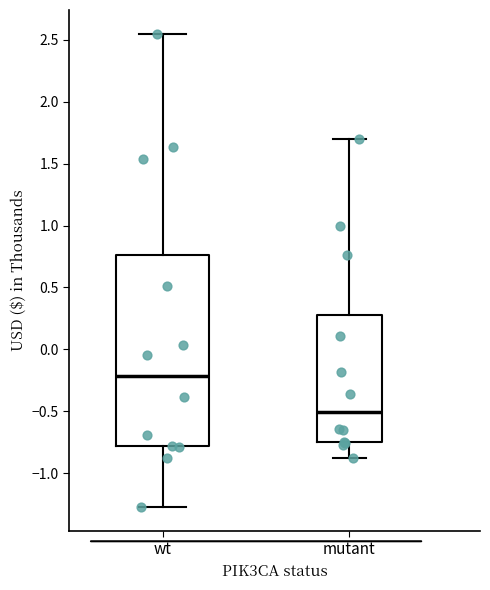

Reading left to right, read every box against the y-axis: the position of its median line, the range the box covers, and the ends of its whiskers. The values are not printed on the chart, so give them approximately, as read against the axis.

wt: median -0.20, box -0.80 to 0.75, whiskers -1.25 to 2.55
mutant: median -0.50, box -0.75 to 0.25, whiskers -0.90 to 1.70